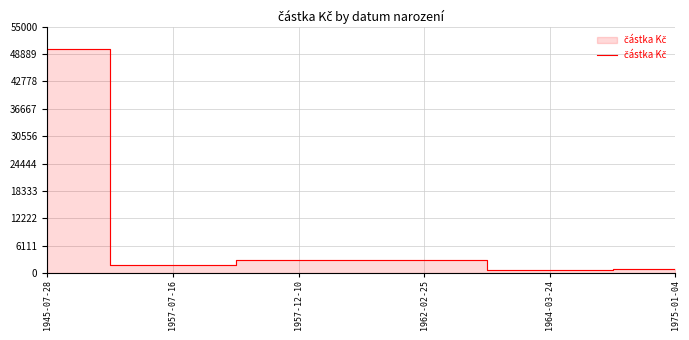

How many distinct data groups are displayed?

1